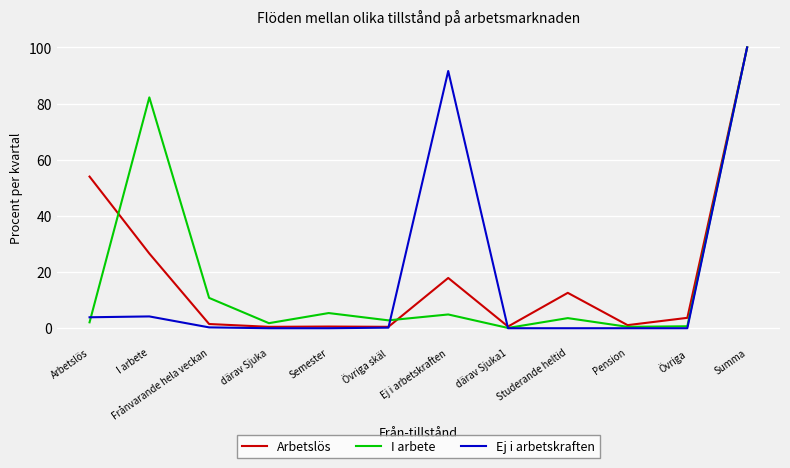

The value of I arbete at Semester is 8.9. True or false?

False